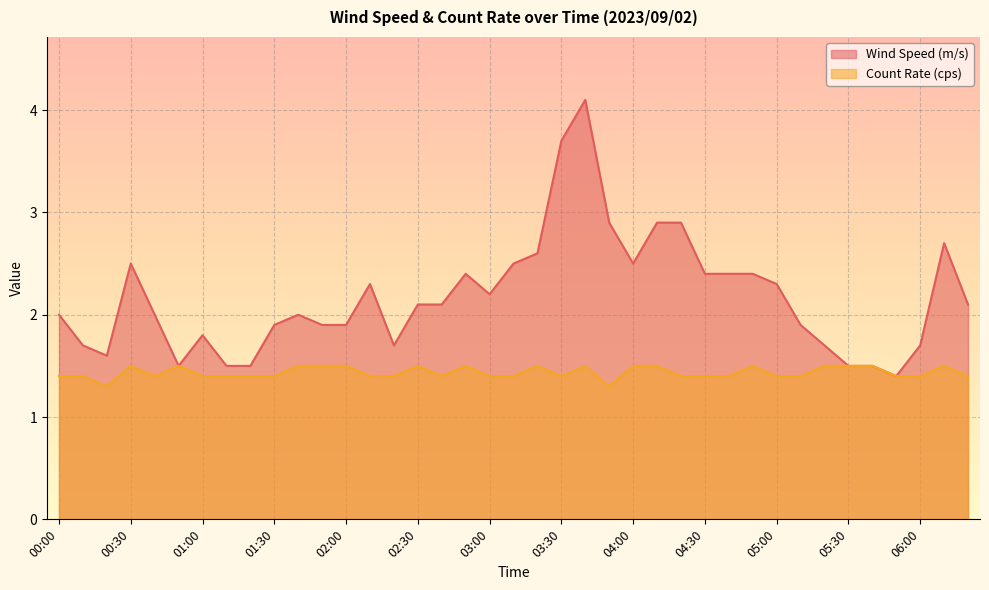

The value of Count Rate (cps) at 00:20 is 1.3. True or false?

True